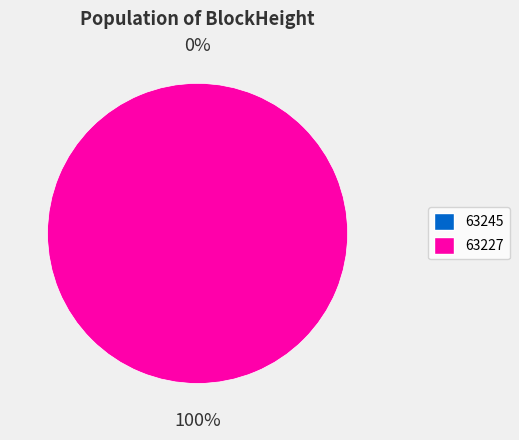

True or false: 63227 accounts for 100% of the total.

True